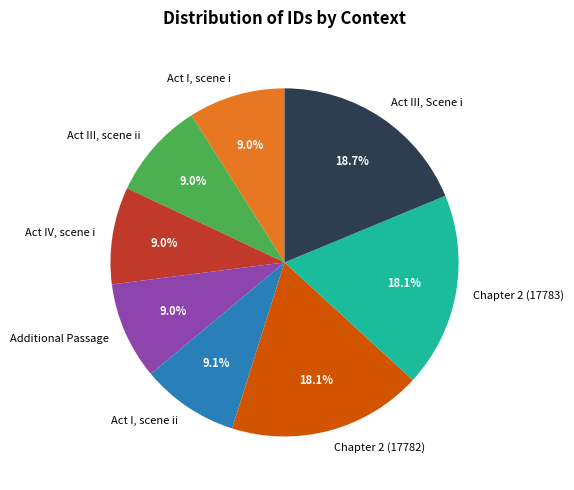

The Act I, scene ii slice represents 9% of the pie. True or false?

True